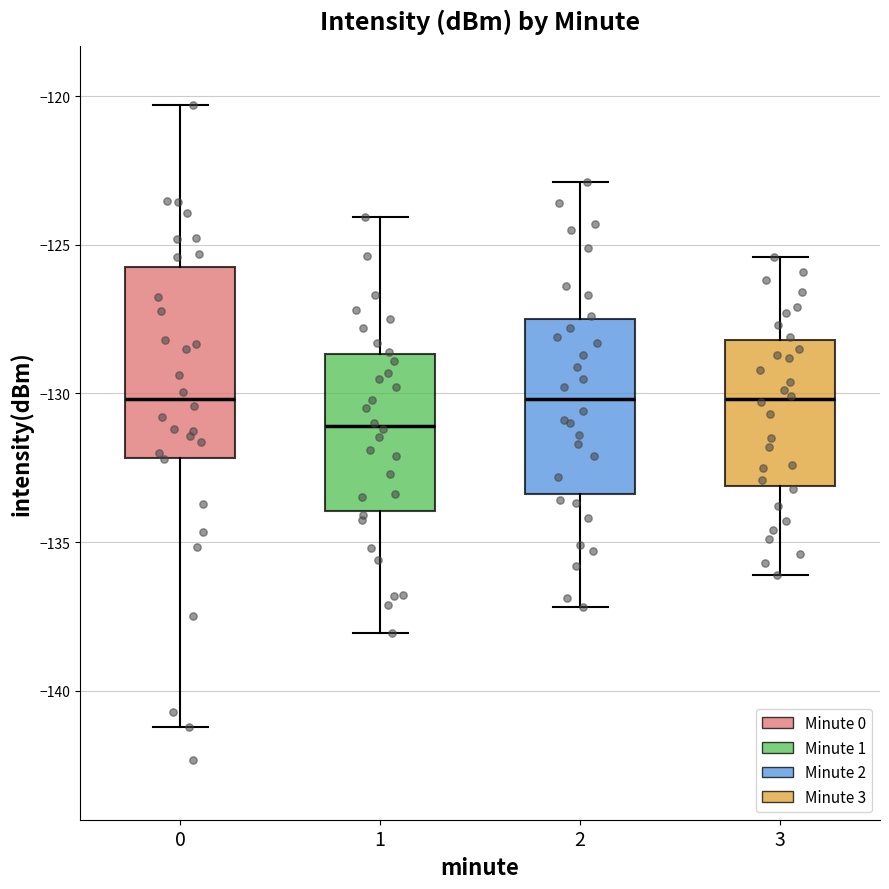

Where does the median line of the box at x = 0 sit on the y-axis? The values are not printed on the chart, so give them approximately, as read against the axis.

-130.0